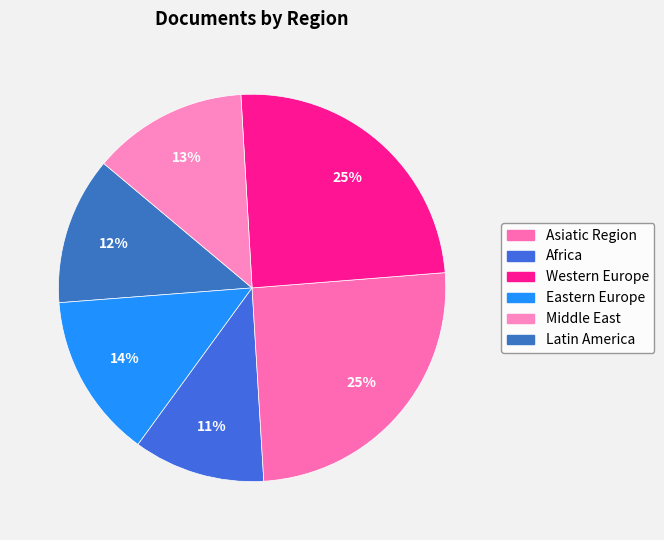

How many segments does this pie chart have?

6